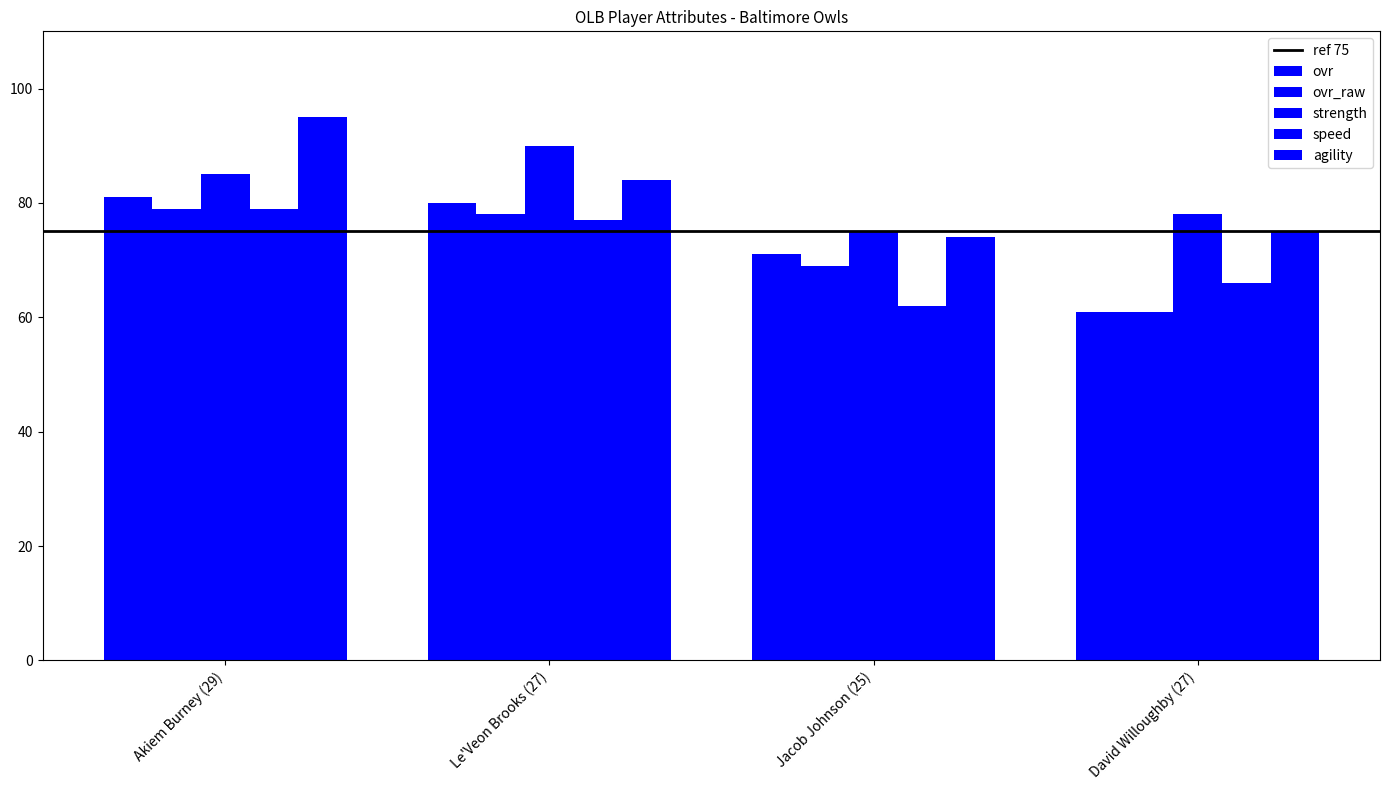

How many groups of bars are there?

4